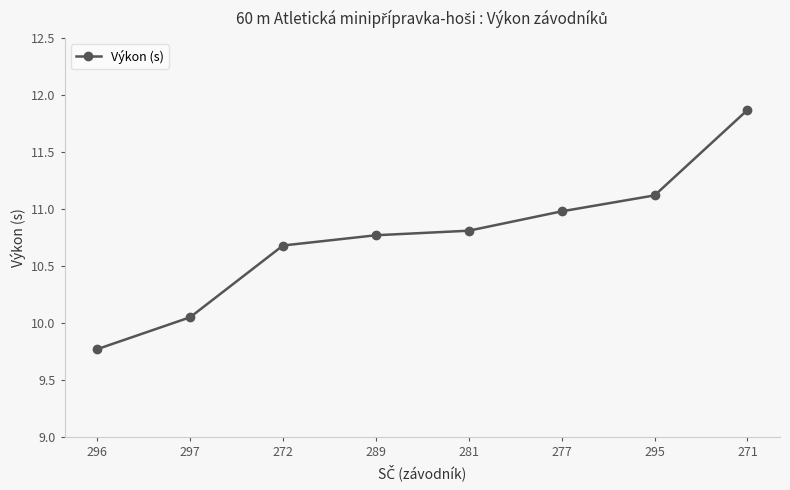

Approximately how many times larger is the value at 277 compared to 297?

1.1